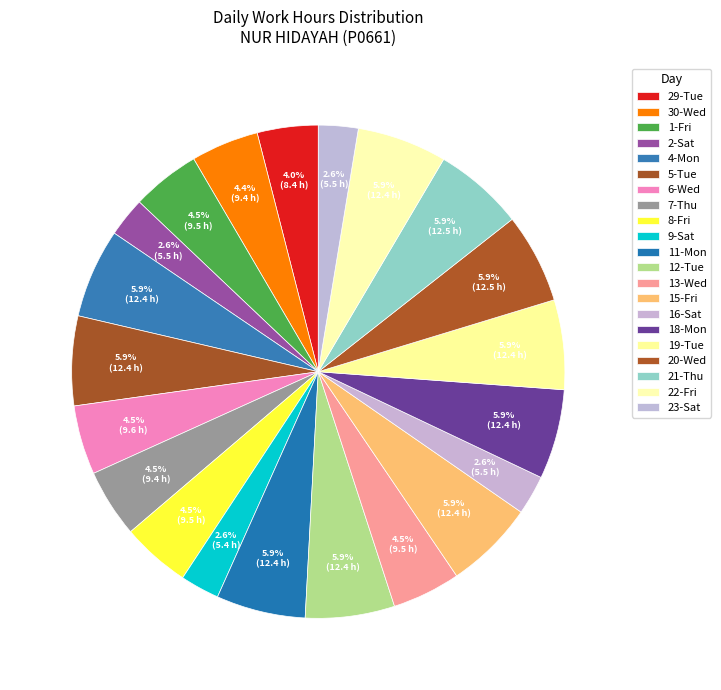

Count the number of slices in the pie.

21